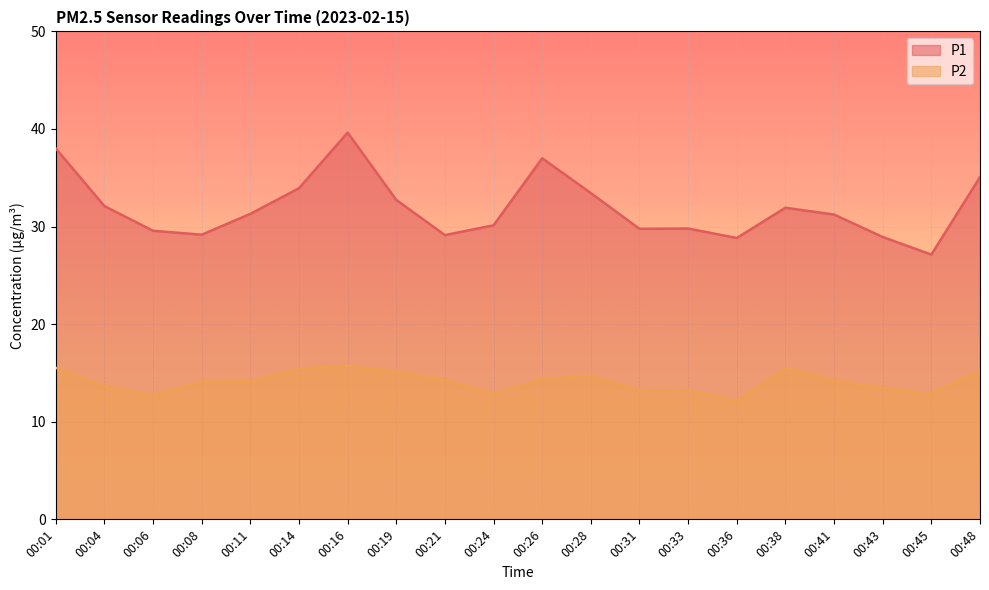

Reading left to right, what are all the values shown in this chart?

P1: 38.0	32.1	29.6	29.2	31.3	33.9	39.6	32.7	29.1	30.1	37.0	33.4	29.8	29.8	28.8	31.9	31.2	28.9	27.1	35.1
P2: 15.5	13.6	12.7	14.1	14.1	15.5	15.7	15.1	14.3	12.9	14.4	14.7	13.2	13.2	12.2	15.5	14.2	13.5	12.9	15.2